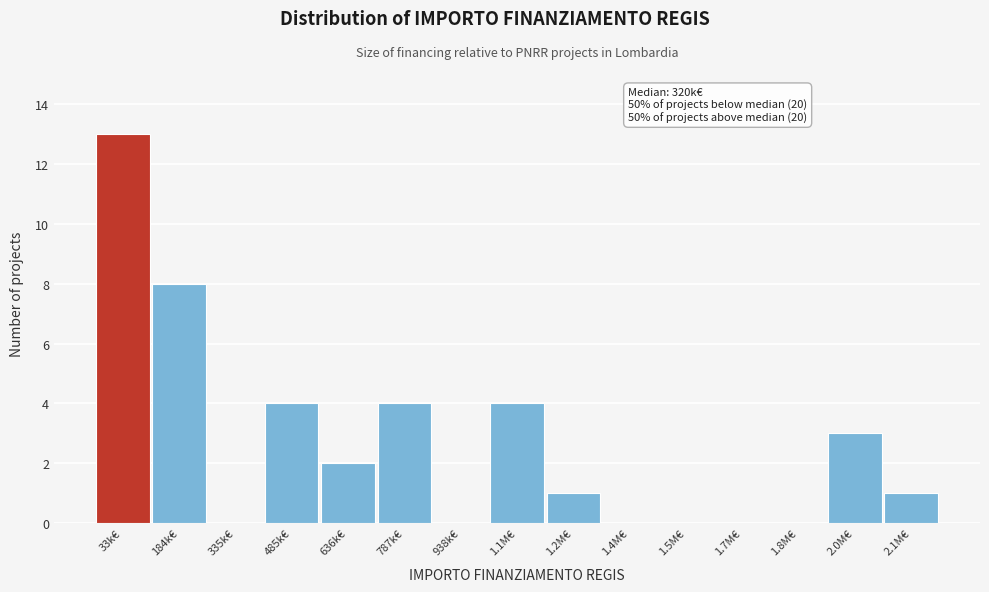

Reading right to left, extract all data points from this chart.

2.1M€=1	2.0M€=3	1.8M€=0	1.7M€=0	1.5M€=0	1.4M€=0	1.2M€=1	1.1M€=4	938k€=0	787k€=4	636k€=2	485k€=4	335k€=0	184k€=8	33k€=13